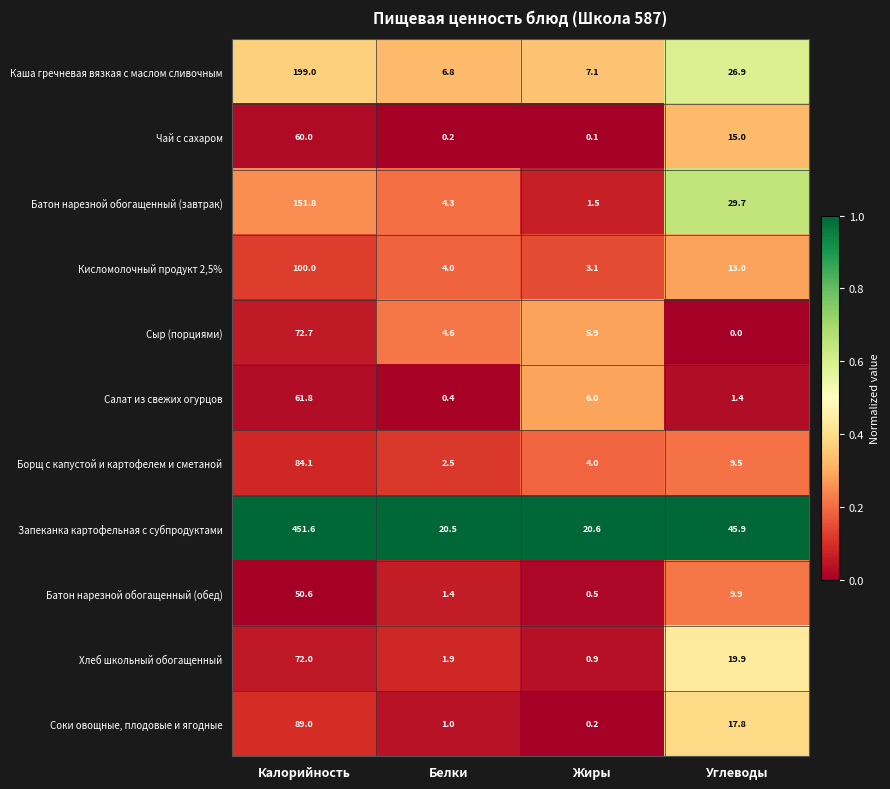

What is the total value across all series at Белки?

47.6